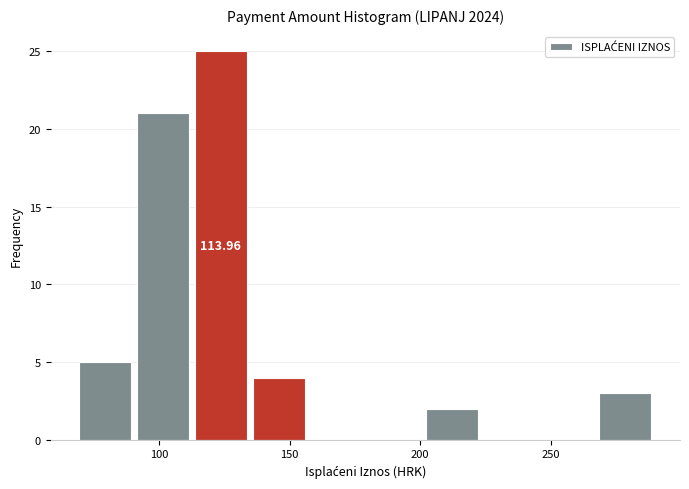

Which range on the x-axis has the tallest bar?

115 to 135